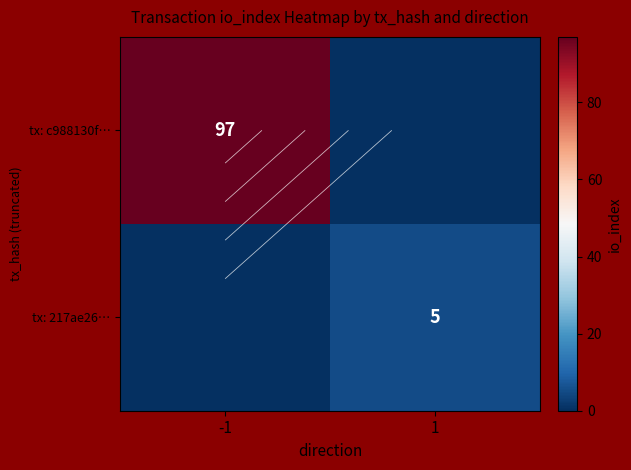

List the series in order of their peak value, lowest first.

tx: 217ae26…, tx: c988130f…